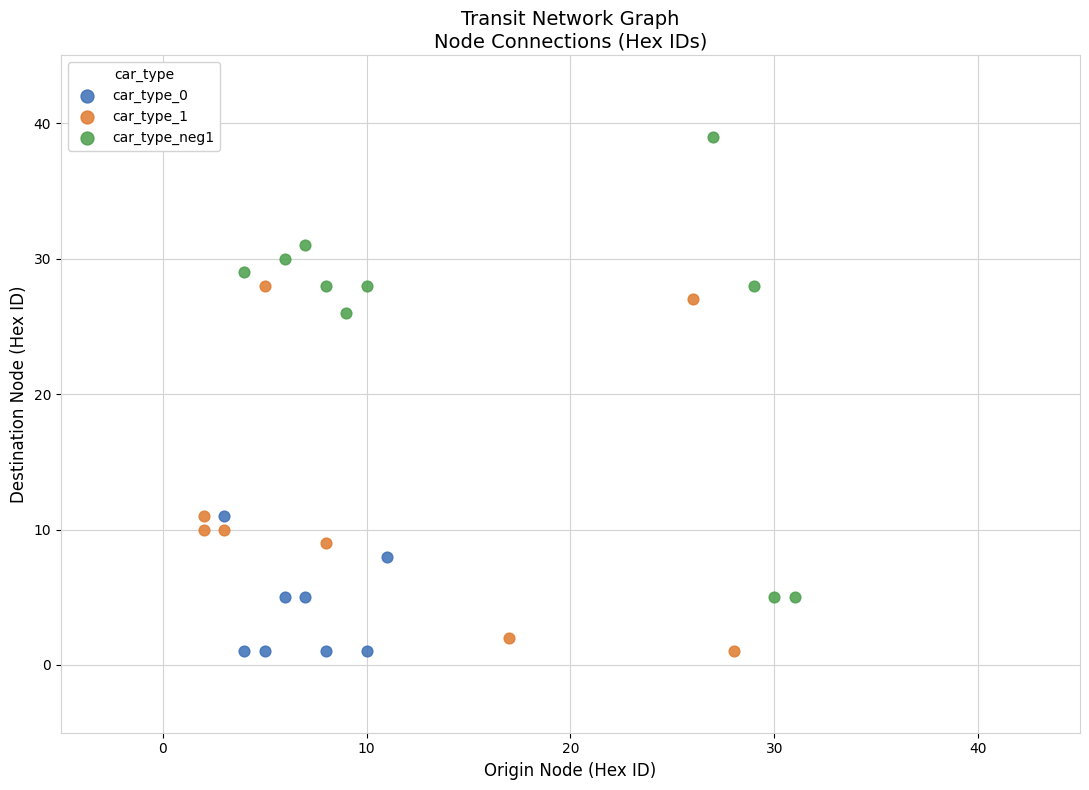

Which series contains the highest Y value?

car_type_neg1